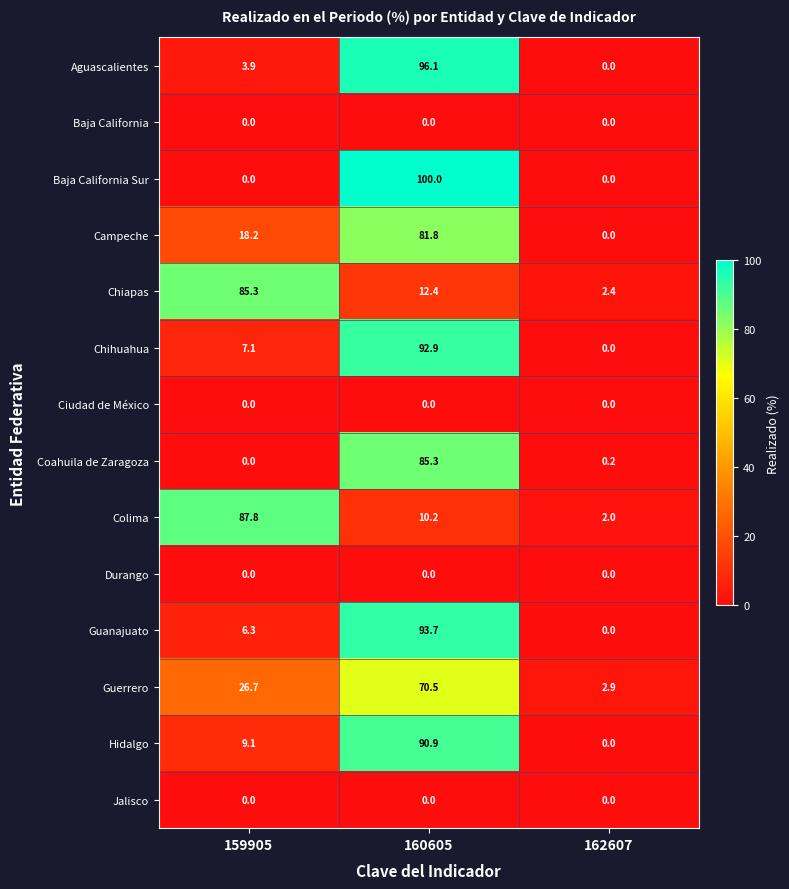

True or false: Baja California has a value of 0.0 at 162607.

True